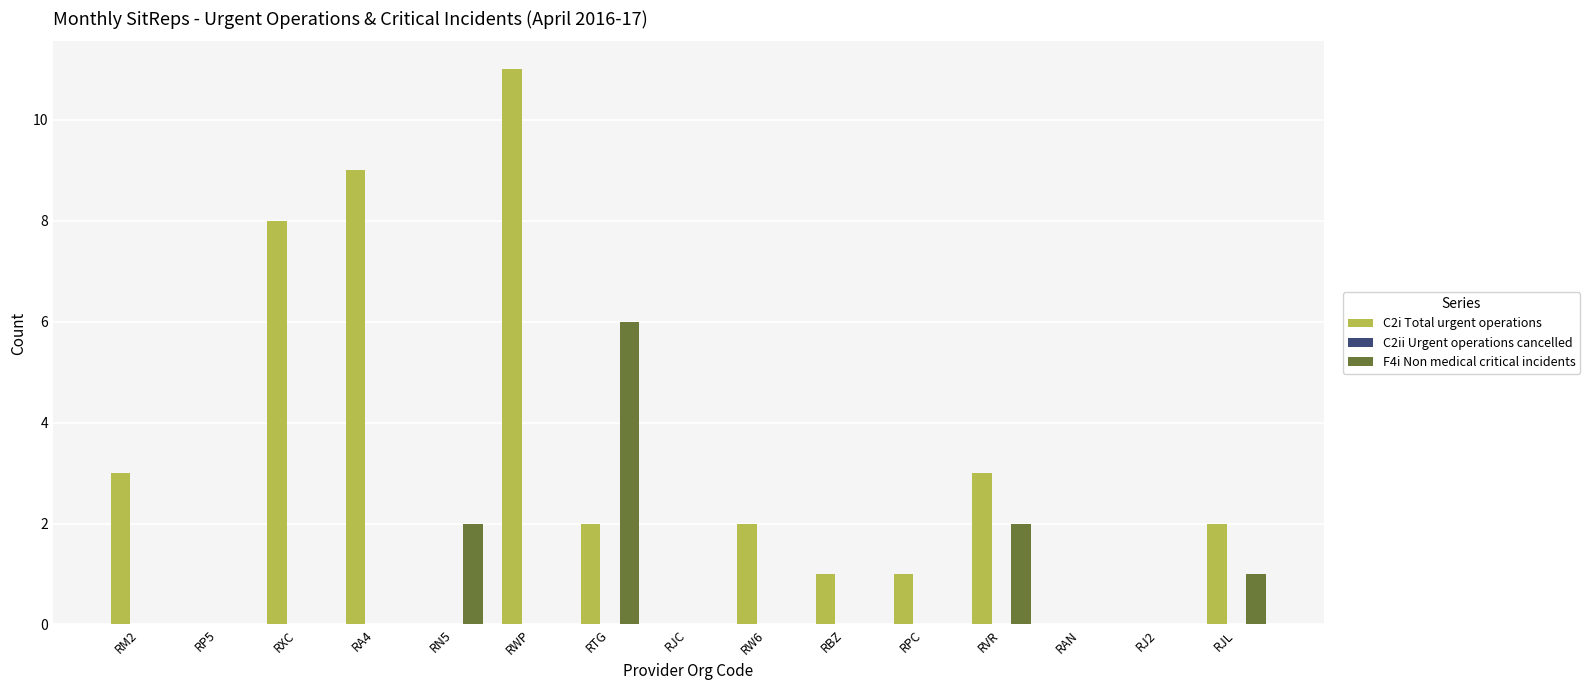

What is the average value of the F4i Non medical critical incidents series?

1